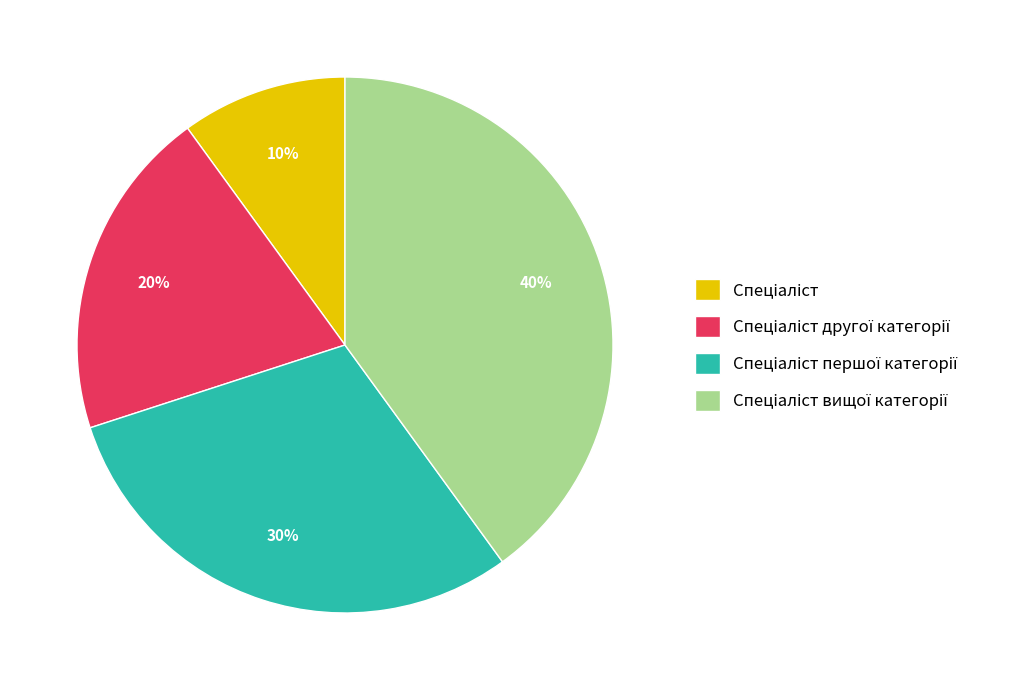

Does any single category account for the majority?

No